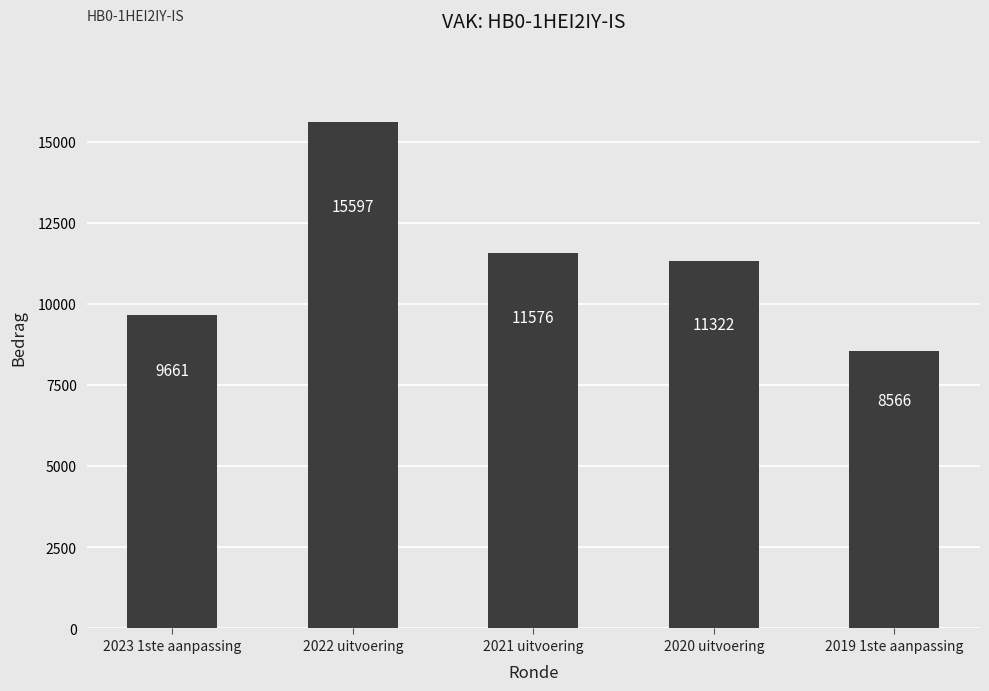

How many bars are there in total?

5